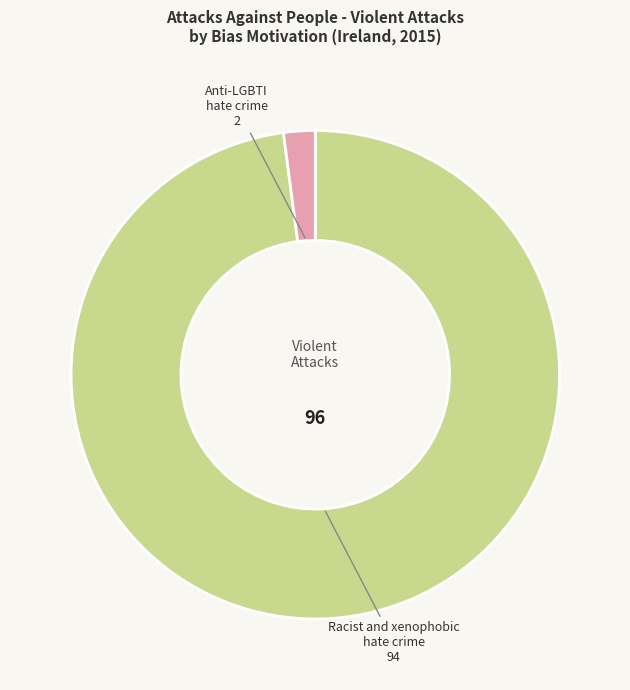

Rank the categories by value from highest to lowest.

Racist and xenophobic hate crime, Anti-LGBTI hate crime